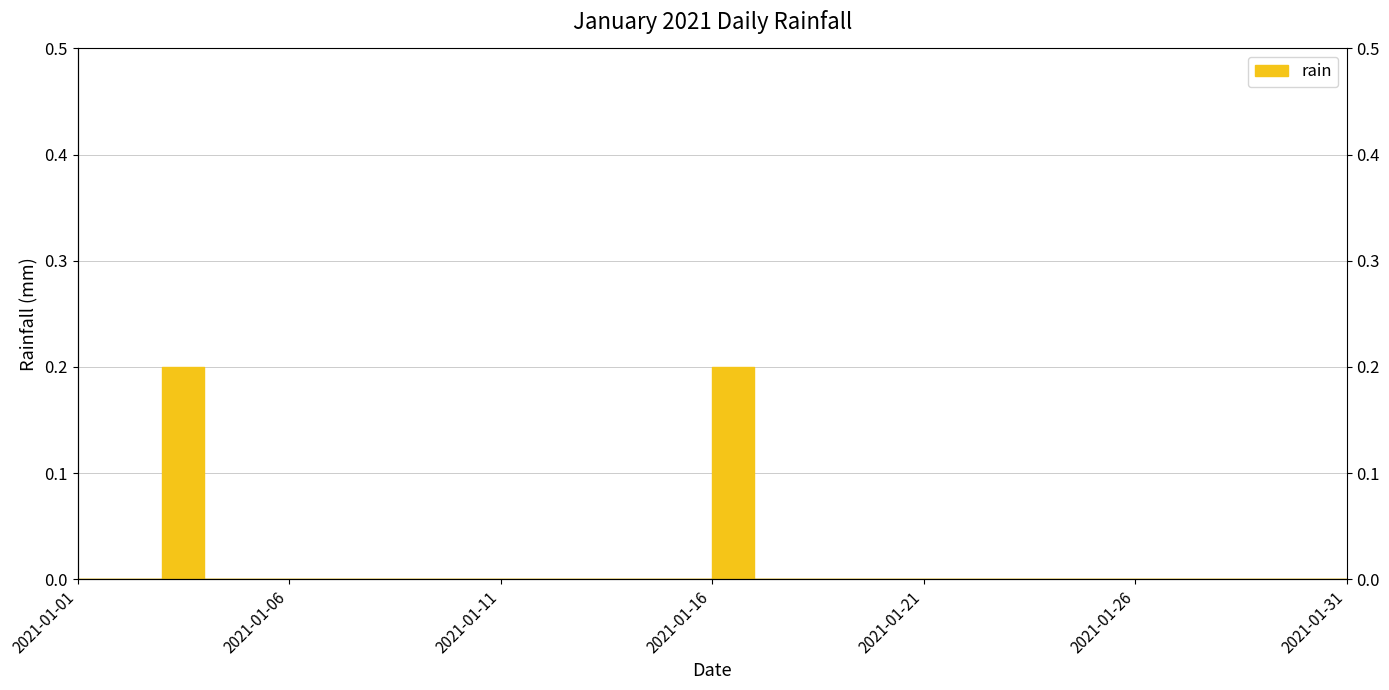

What is the change in value from 2021-01-03 to 2021-01-05?

-0.2